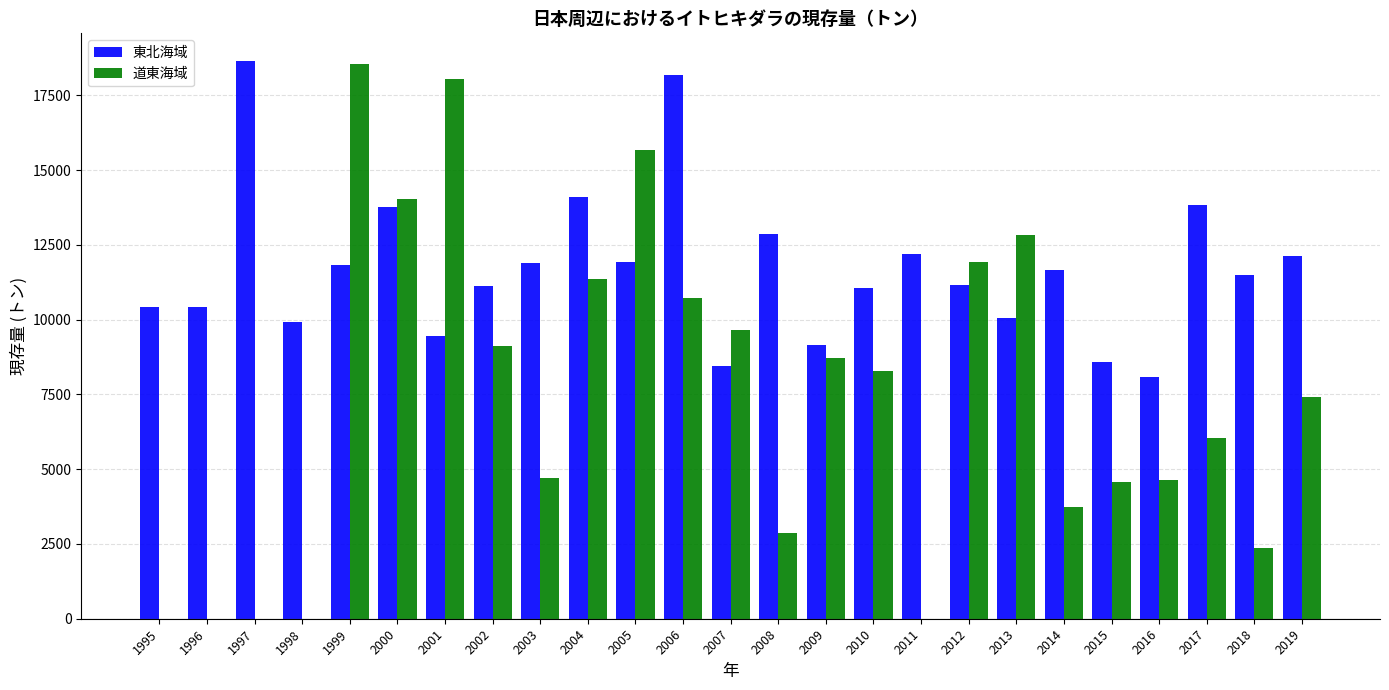

What is the total value across all series at 2000?

27827